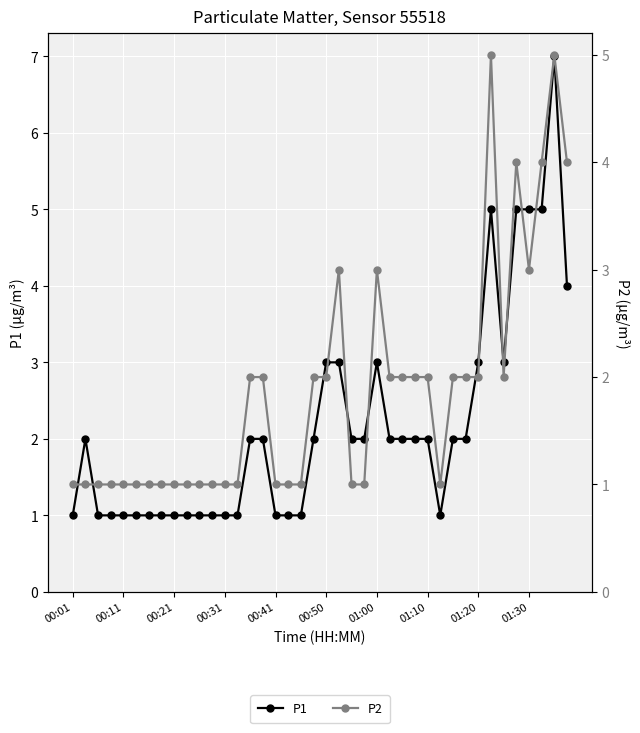

Where does the P2 series first go above 2?

21